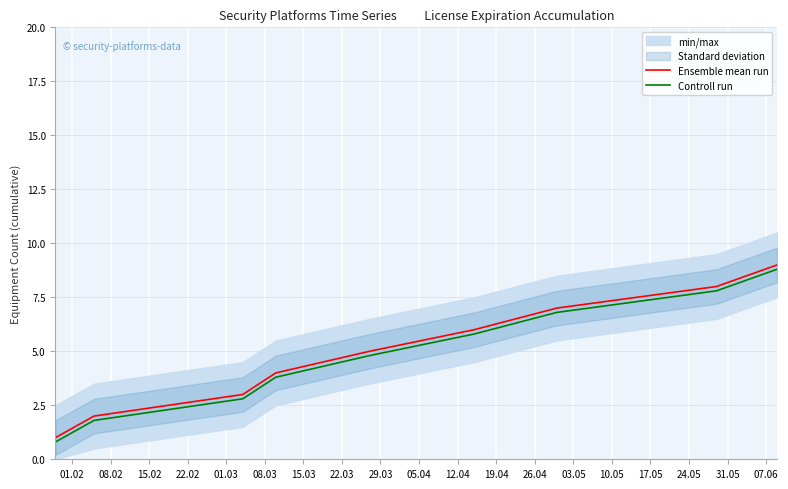

What is the total value across all series at 29.03?

17.8